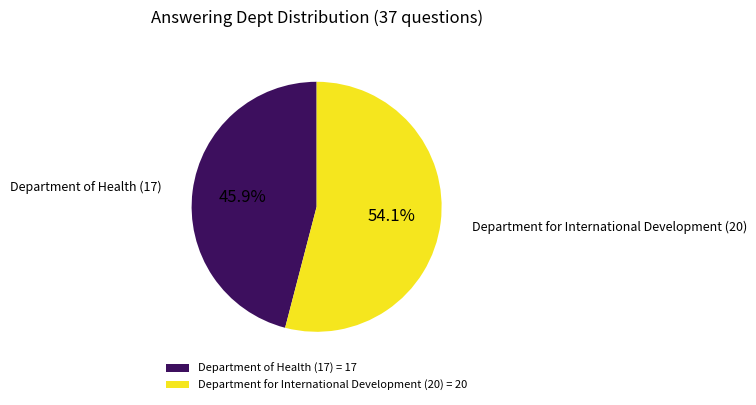

What percentage is the Department for International Development (20) slice, to the nearest percent?

54%